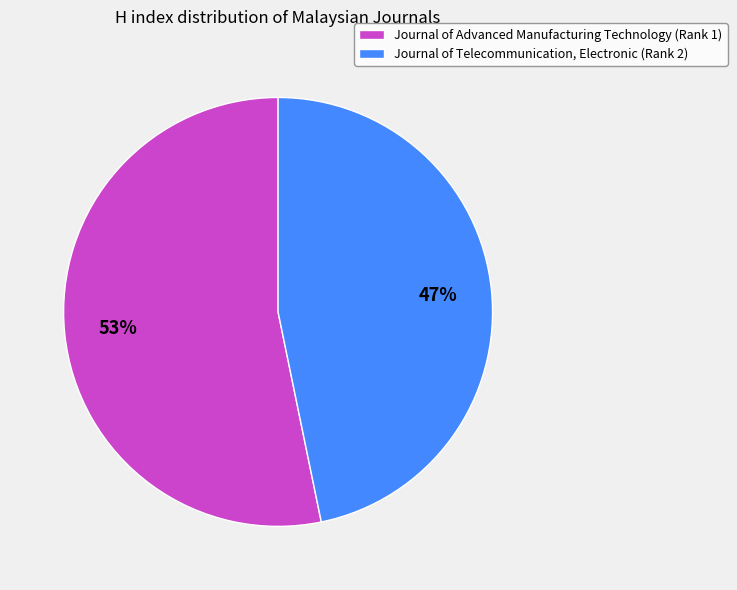

What percentage is the Journal of Advanced Manufacturing Technology (Rank 1) slice, to the nearest percent?

53%